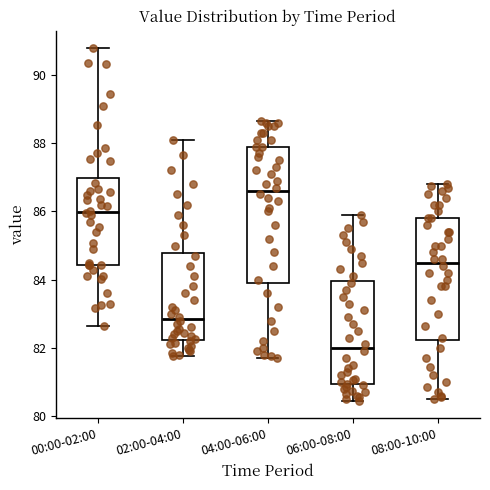

Where is the lower edge of the box for 04:00-06:00 on the y-axis? The values are not printed on the chart, so give them approximately, as read against the axis.

84.0